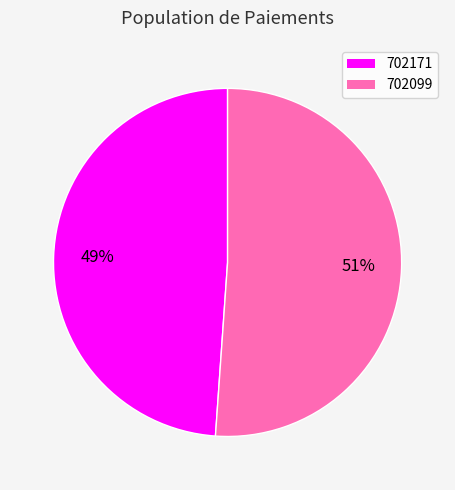

What is the largest slice in the pie chart?

702099